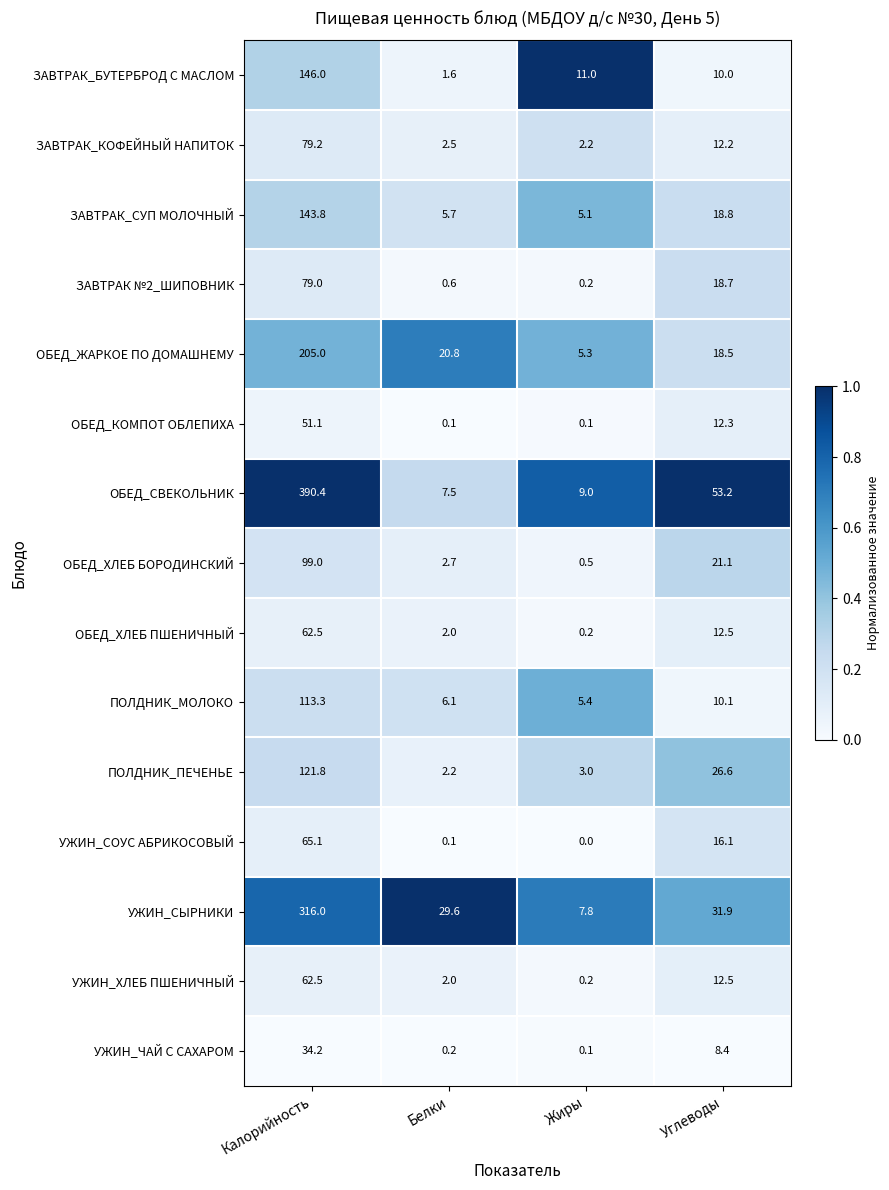

The value of ЗАВТРАК_БУТЕРБРОД С МАСЛОМ at Жиры is 4.0. True or false?

False